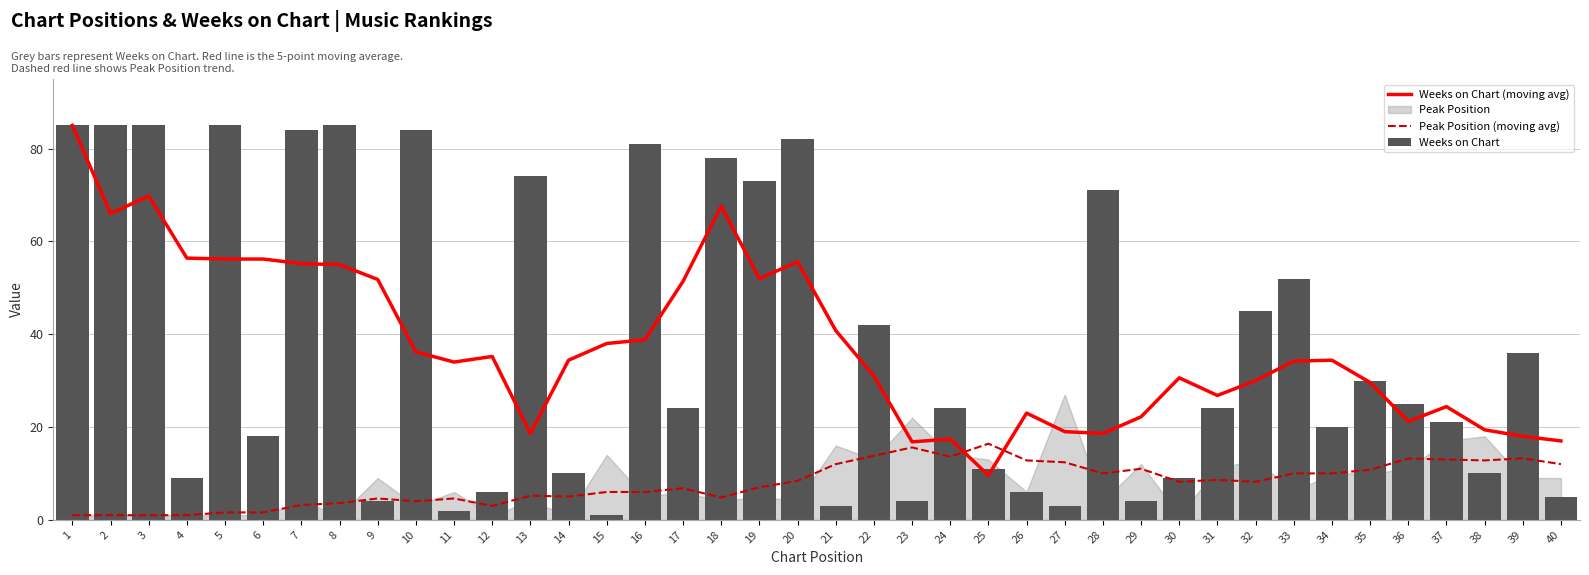

What is the spread (max minus min) of values at 16?

75.0